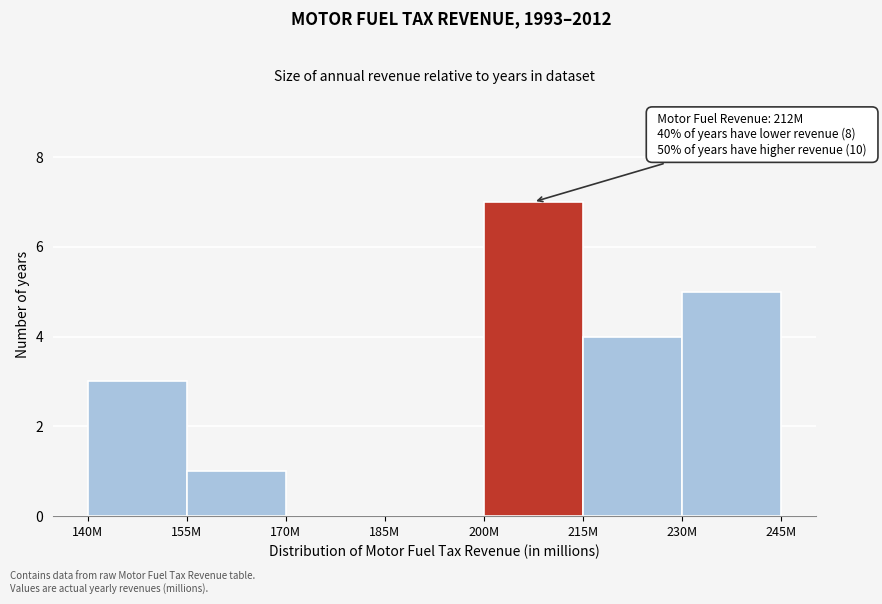

Reading left to right, what are all the values shown in this chart?

140M=3	155M=1	170M=0	185M=0	200M=7	215M=4	230M=5